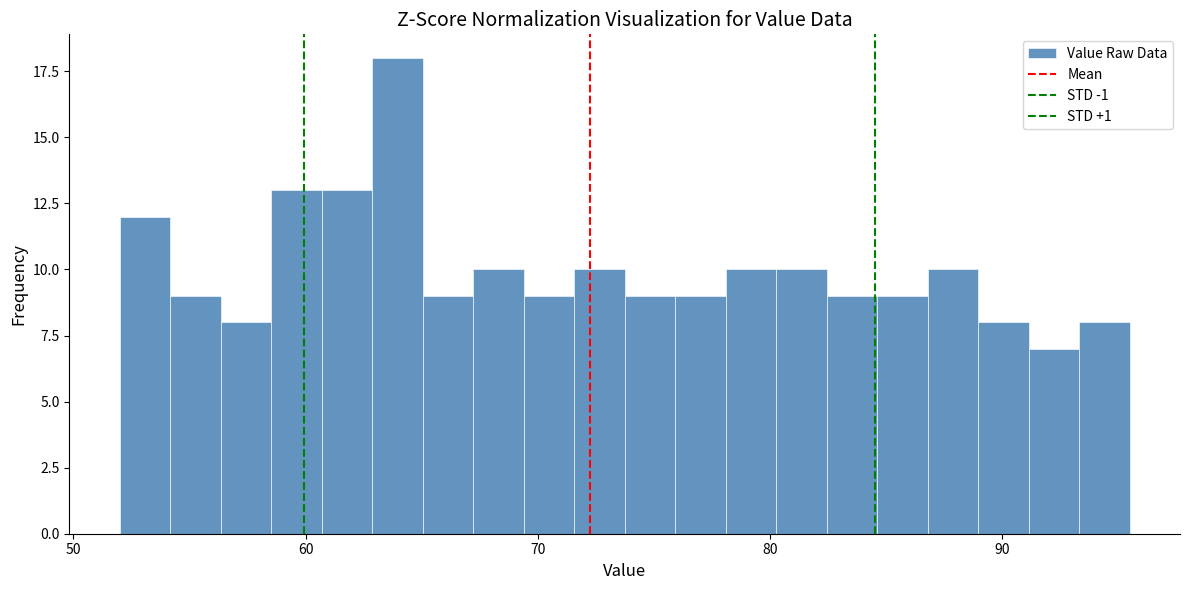

Read against the x-axis, roughly where is the centre of the tallest bar?

64